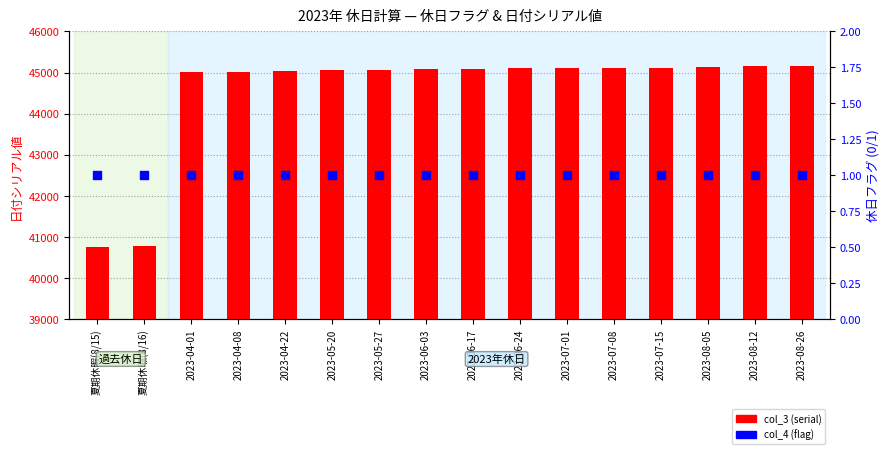

Which series reaches the minimum Y coordinate?

col_4 (flag)